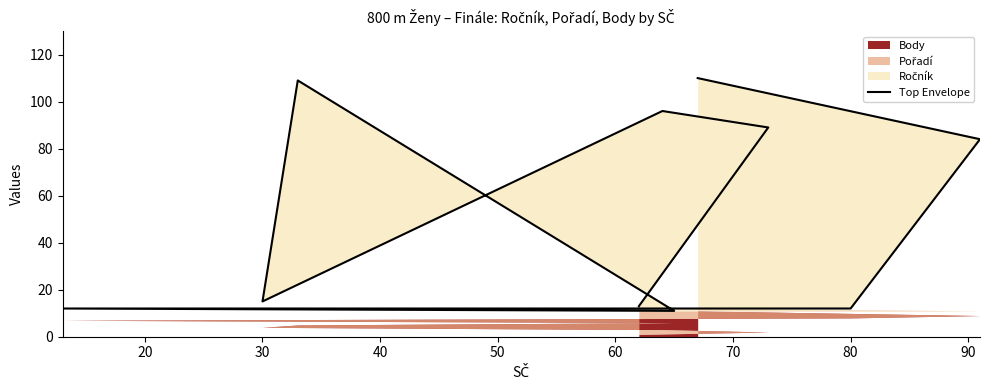

How many lines are shown in the chart?

1